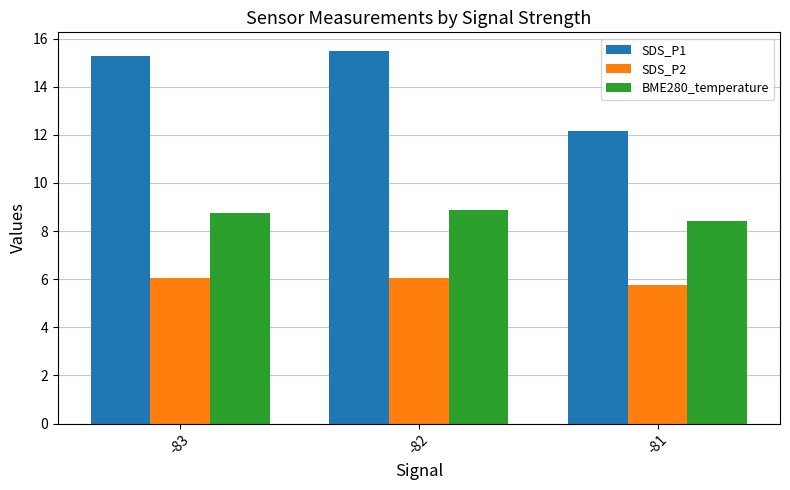

Which category has the lowest value in the SDS_P2 series?

-81